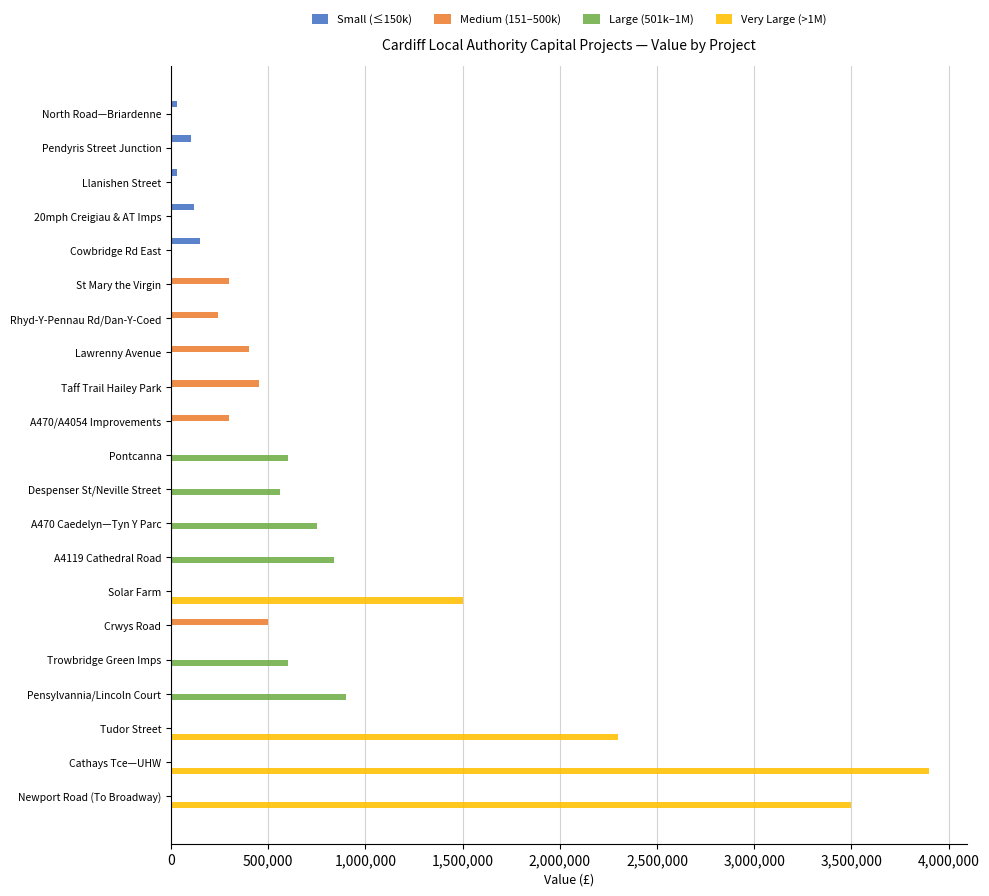

What is the total value across all series at Newport Road (To Broadway)?

3500000